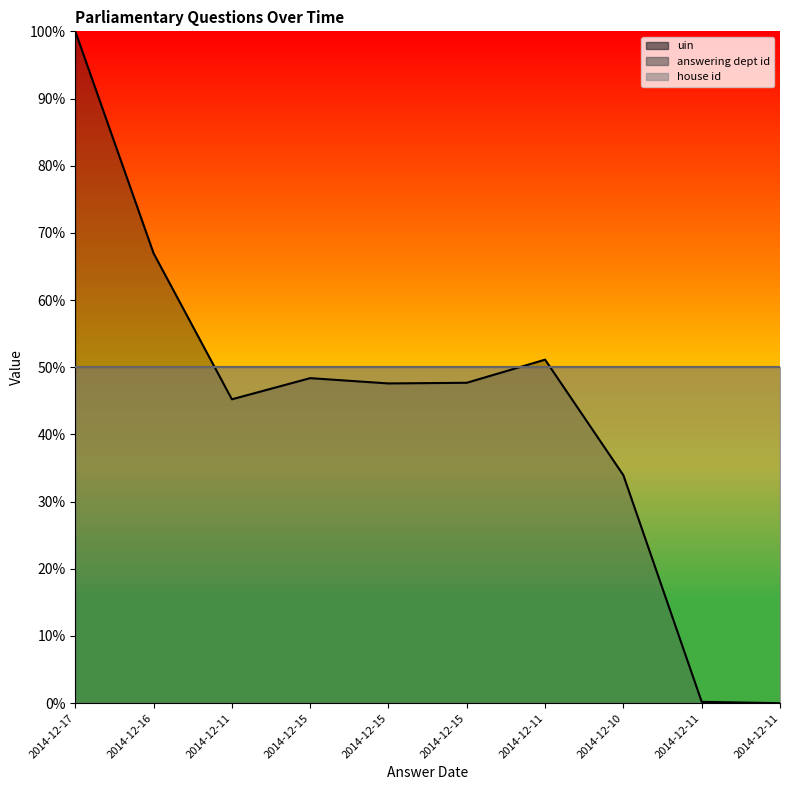

True or false: house id_line has a value of 50.0 at 2014-12-10.

True